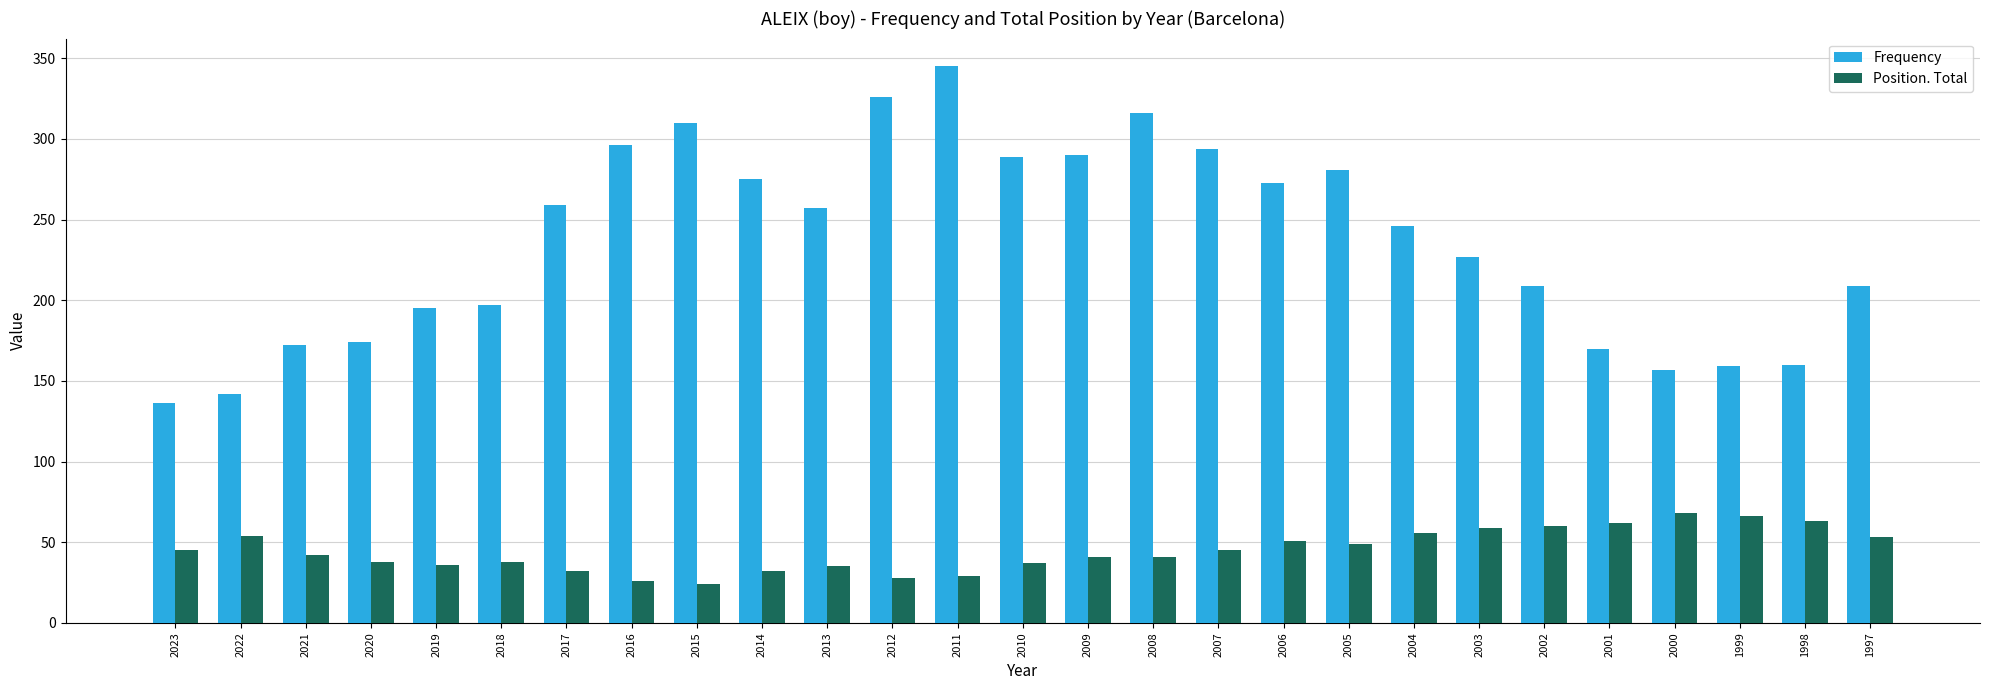

Which series changed the most between 2002 and 1997?

Position. Total